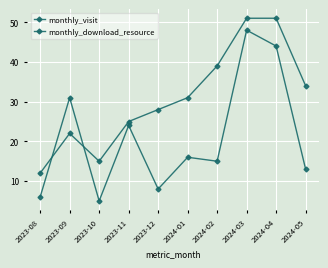

What position from the left is 2023-10?

3